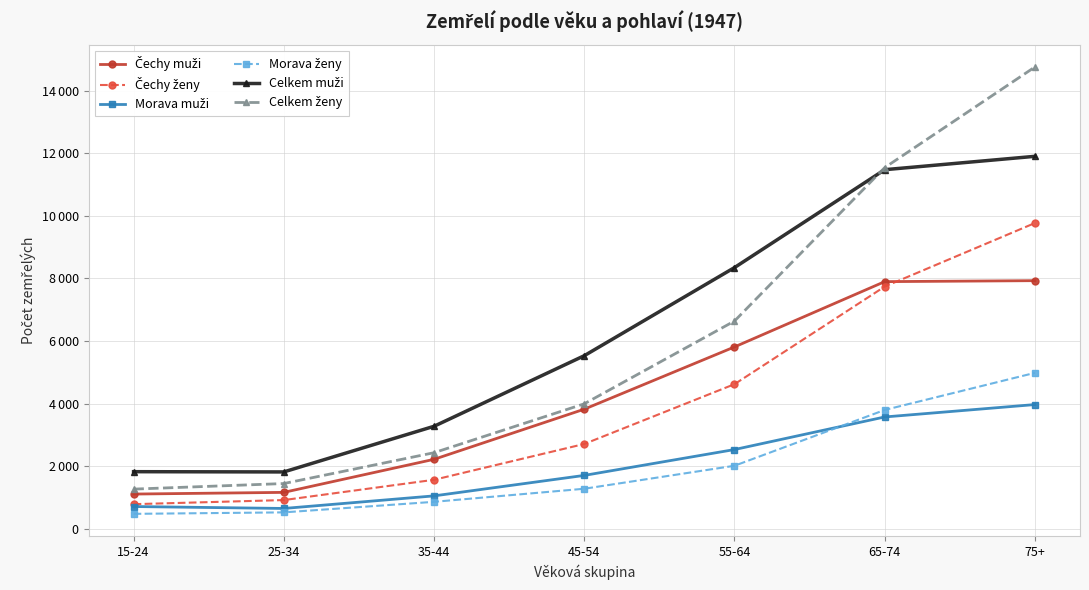

At which category is the sum across all series the highest?

75+